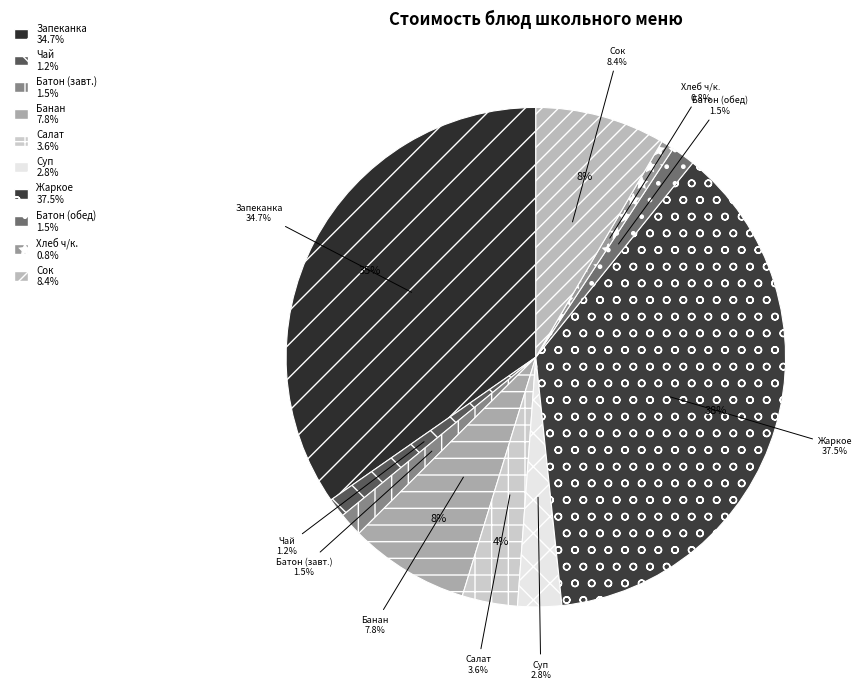

How much of the chart is everything except Салат из свежей капусты?

96.4%